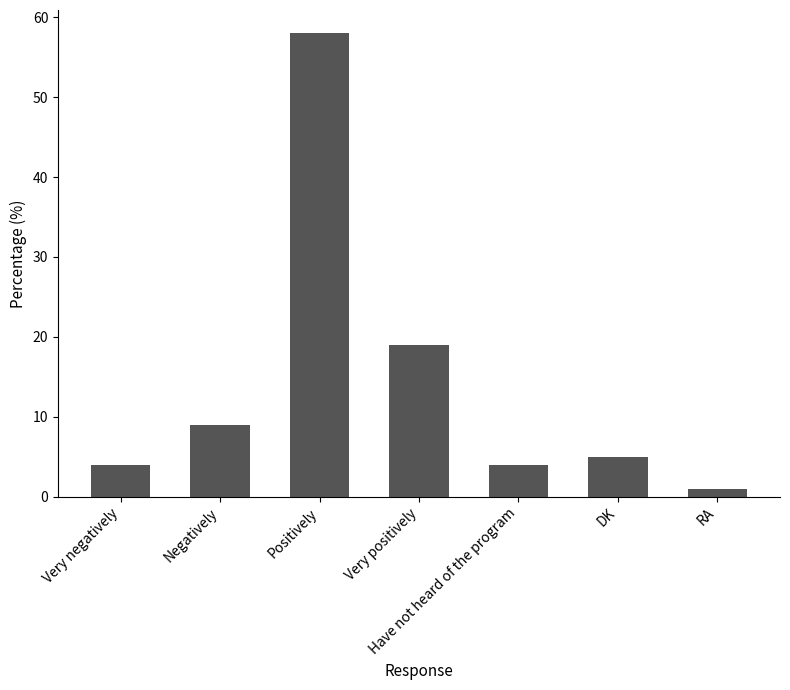

Reading left to right, what are all the values shown in this chart?

Very negatively=4	Negatively=9	Positively=58	Very positively=19	Have not heard of the program=4	DK=5	RA=1